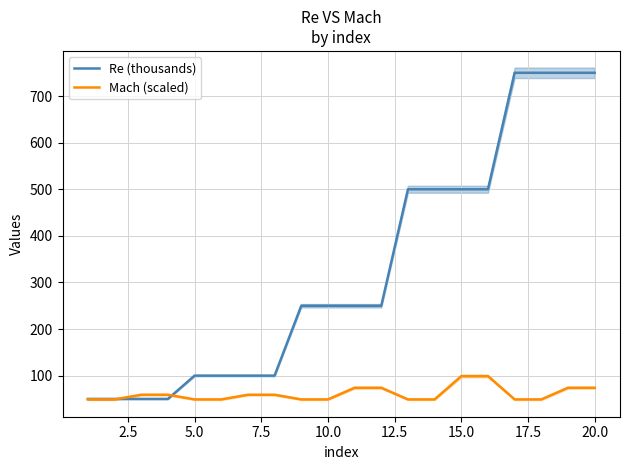

The Mach (scaled) series shows 99 at 15.0. True or false?

True